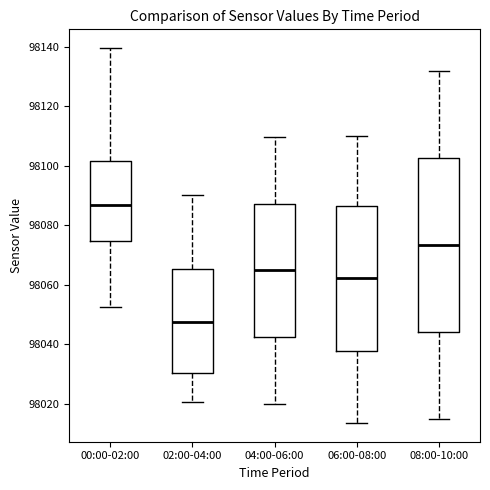

Where does the median line of the box for 06:00-08:00 sit on the y-axis? The values are not printed on the chart, so give them approximately, as read against the axis.

98062